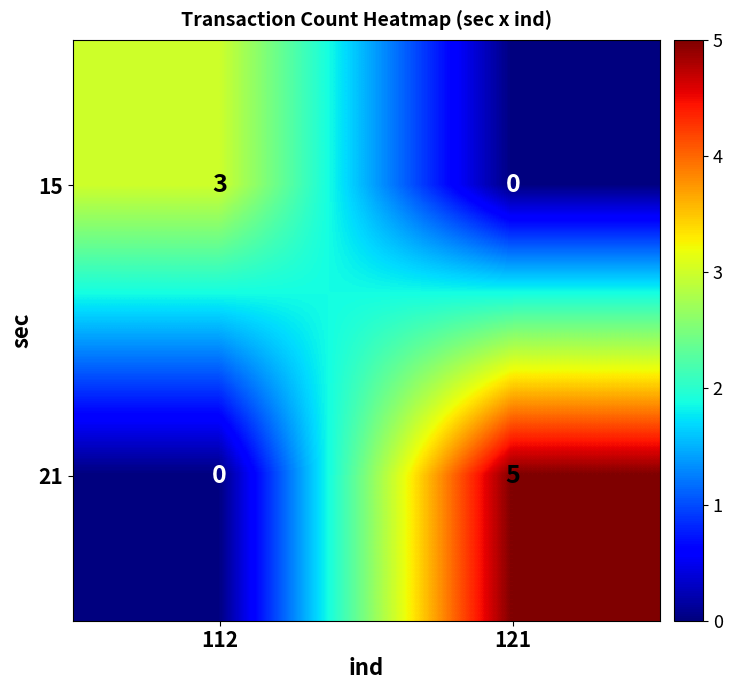

What is the spread (max minus min) of values at 112?

3